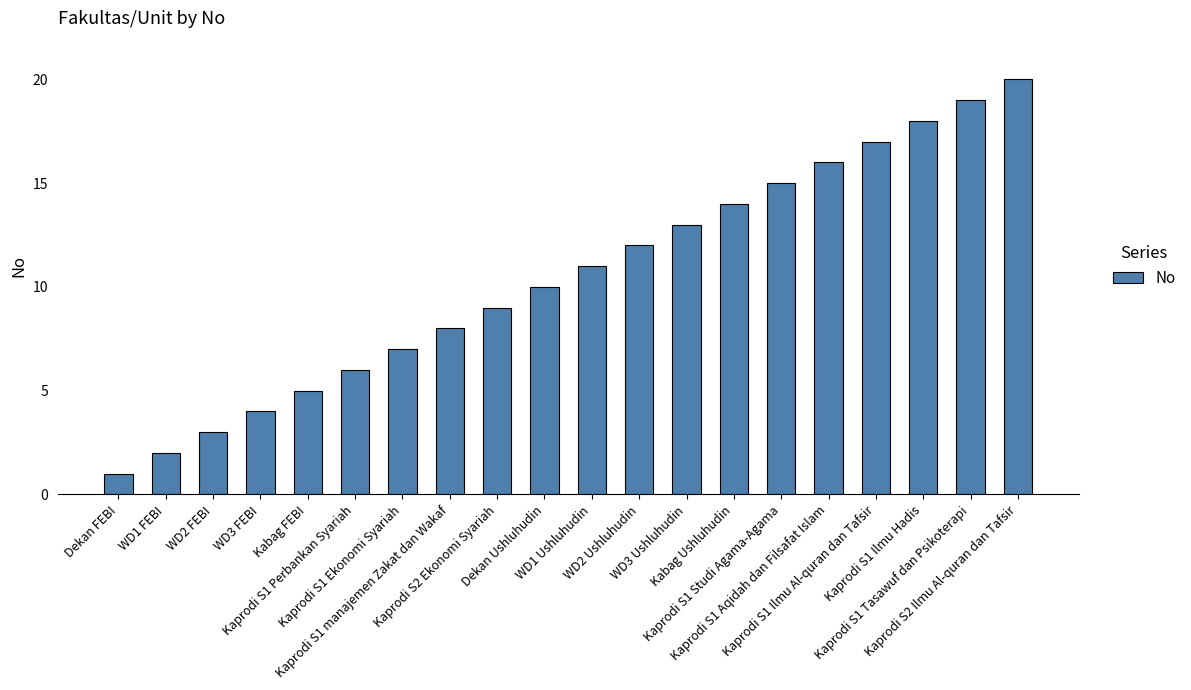

What is the maximum value shown in the chart?

20